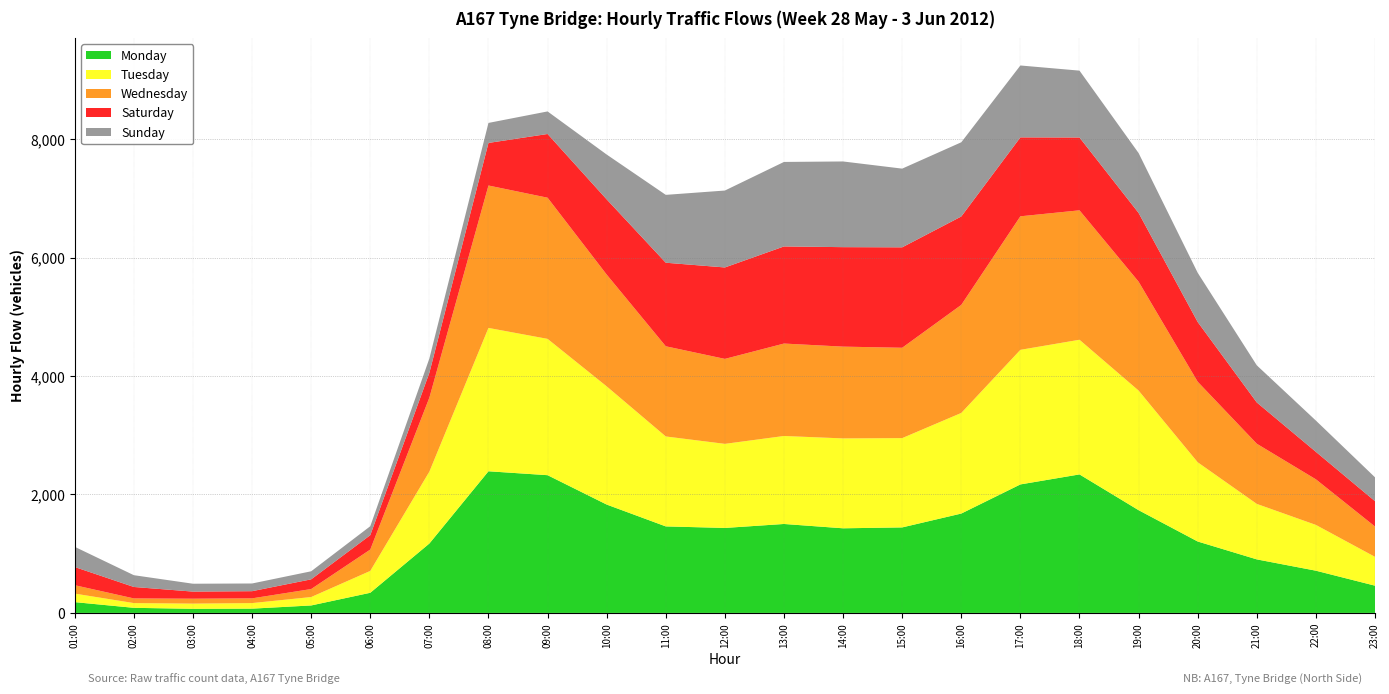

Reading left to right, list all the values displayed in this chart.

Monday: 182	86	69	72	126	340	1172	2392	2326	1830	1461	1435	1502	1429	1444	1678	2170	2339	1735	1206	904	713	460
Tuesday: 144	80	88	94	142	369	1214	2421	2302	1996	1519	1420	1486	1518	1508	1699	2273	2274	2020	1338	937	773	487
Wednesday: 142	79	83	80	135	361	1249	2405	2384	1888	1523	1435	1561	1550	1526	1825	2255	2186	1839	1360	1016	770	512
Saturday: 307	193	120	121	164	243	420	719	1076	1270	1411	1544	1640	1680	1696	1493	1333	1230	1161	1009	697	464	428
Sunday: 341	199	133	130	136	151	242	338	381	757	1146	1299	1427	1447	1329	1253	1214	1129	1011	831	627	528	403